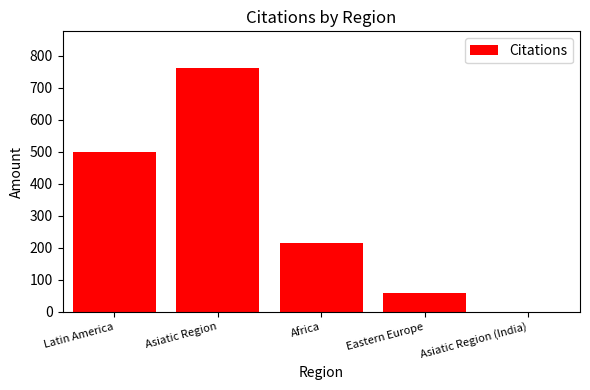

What is the change in value from Eastern Europe to Asiatic Region (India)?

-60